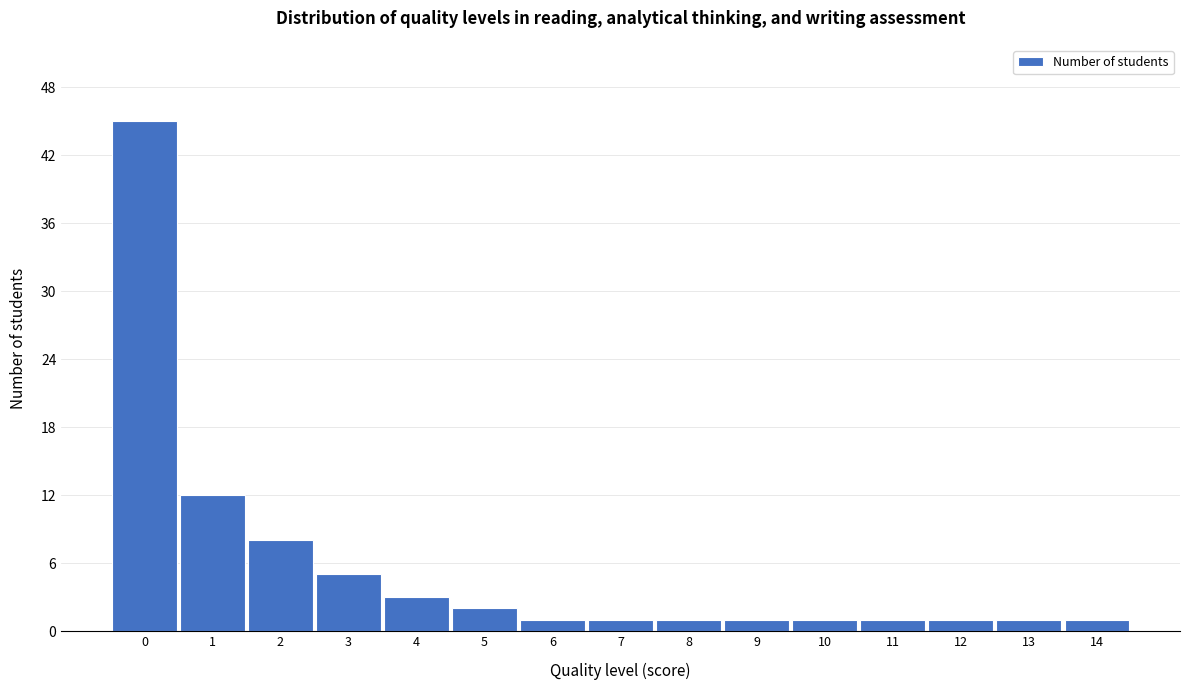

Reading left to right, what are all the values shown in this chart?

45	12	8	5	3	2	1	1	1	1	1	1	1	1	1